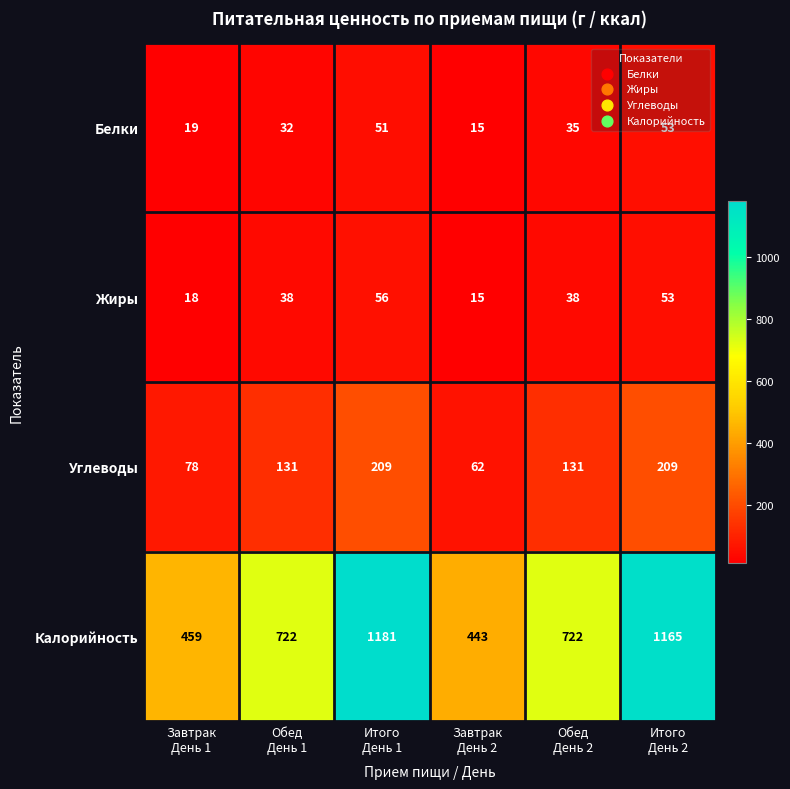

What is the sum of all Белки values?

205